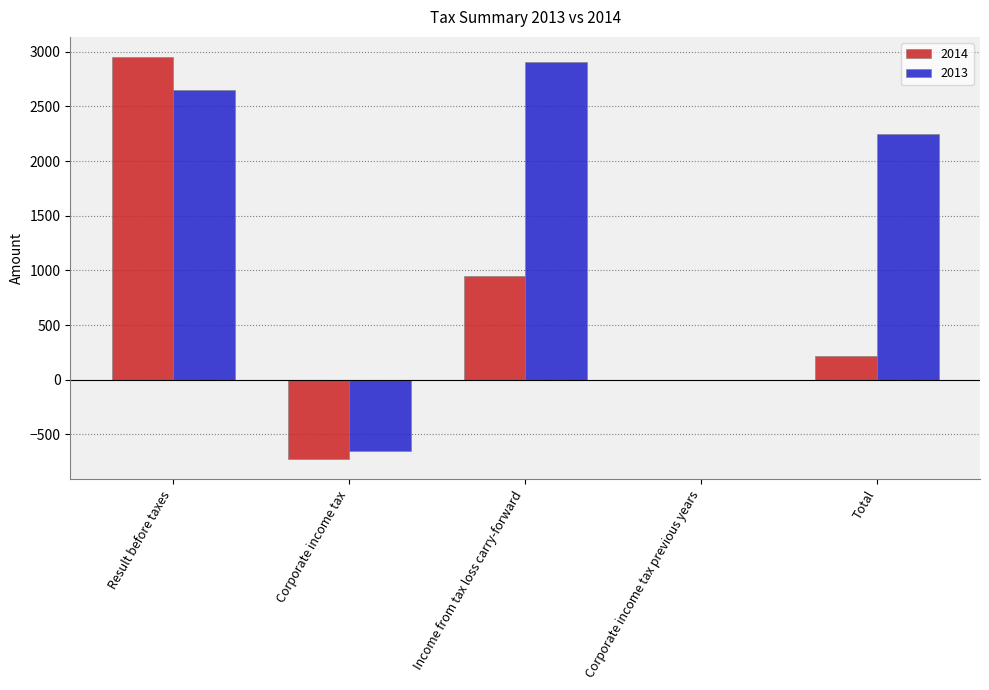

Is the value of 2013 at Result before taxes greater than the value of 2014 at Corporate income tax?

Yes